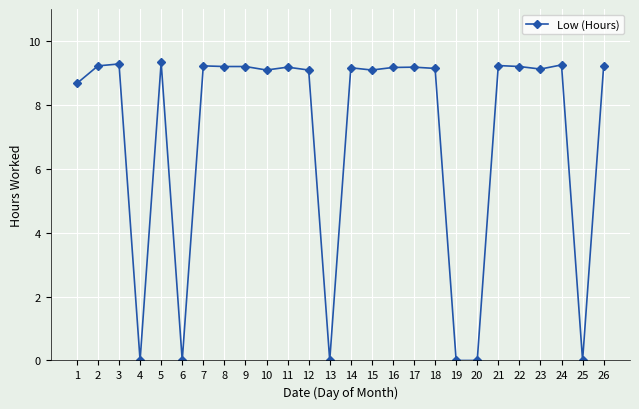

What is the approximate value at 11?

9.2